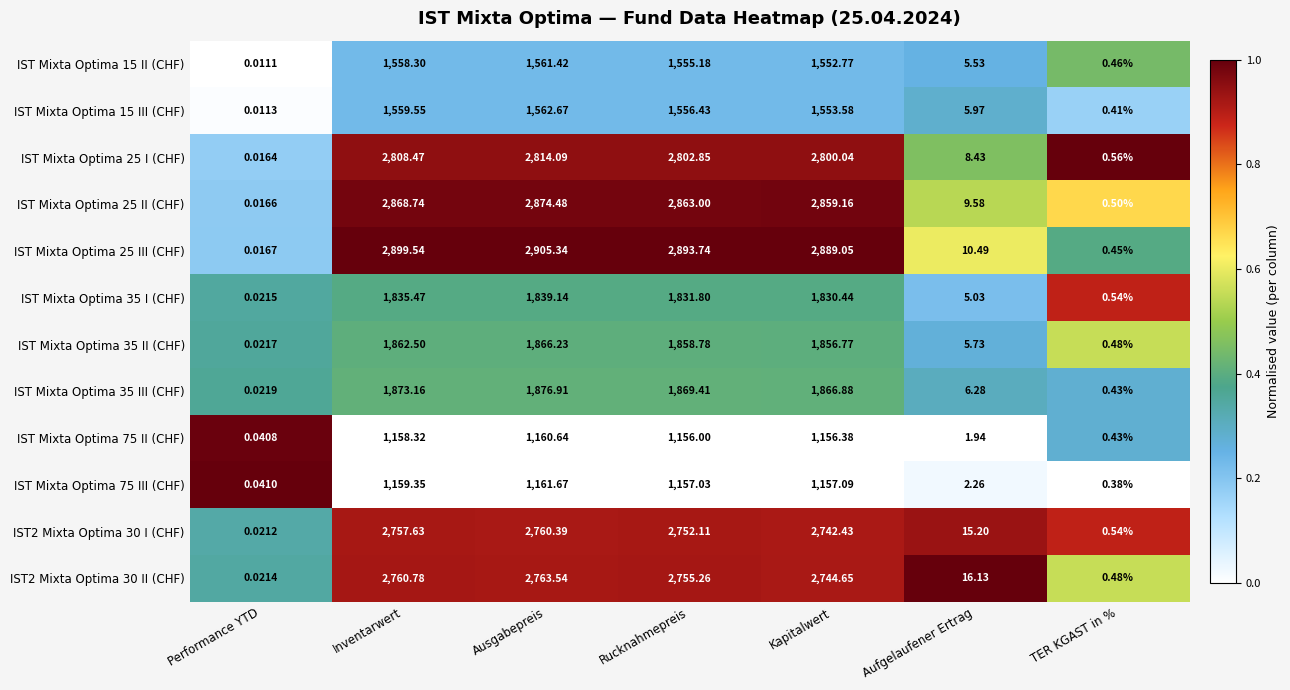

Between Kapitalwert and Aufgelaufener Ertrag, which series saw the biggest shift?

IST Mixta Optima 25 III (CHF)